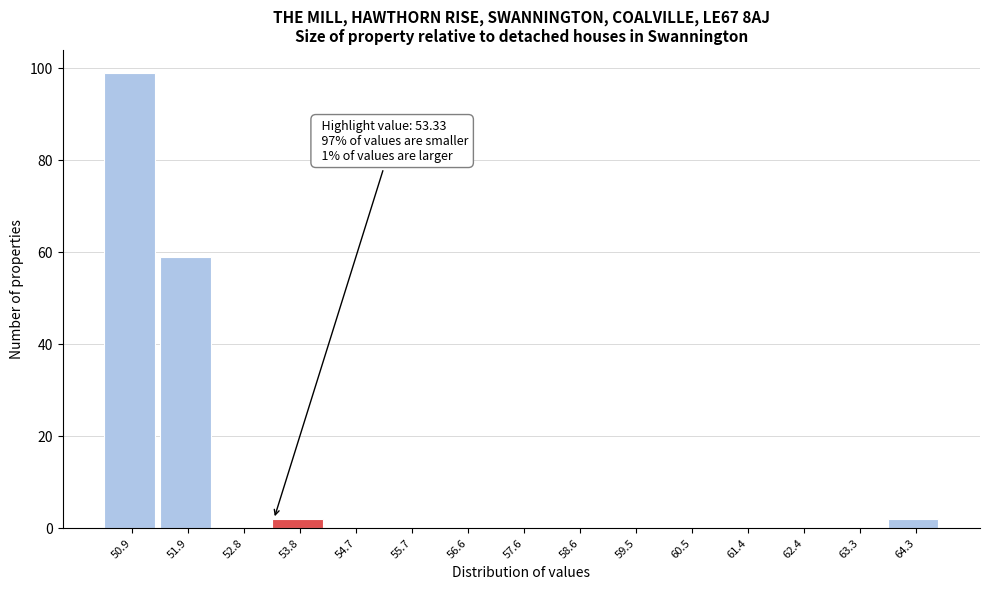

Which range on the x-axis has the tallest bar?

50.4 to 51.4